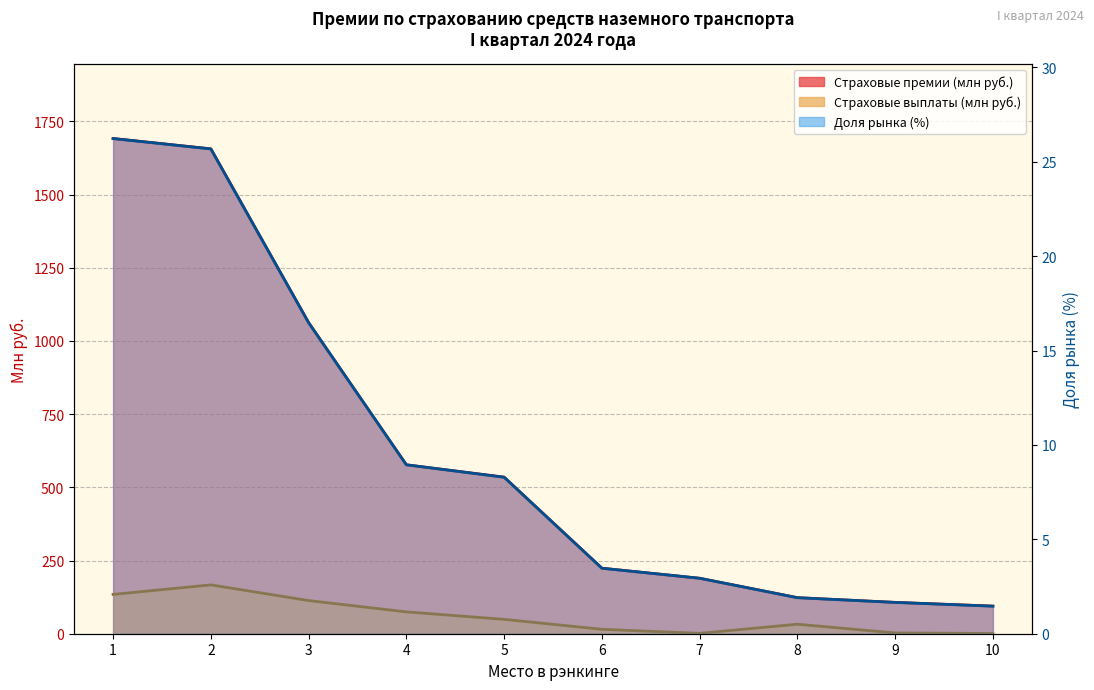

Rank the series by their maximum value, from highest to lowest.

Страховые премии (млн руб.), Страховые выплаты (млн руб.), Доля рынка (%)